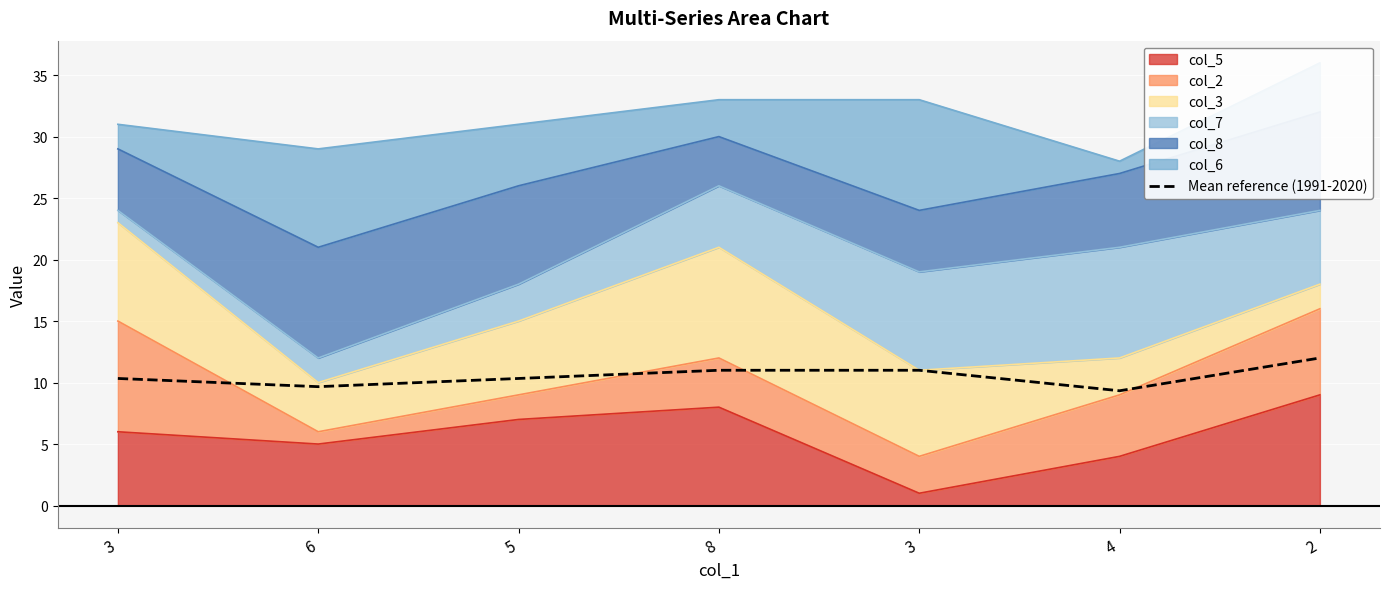

Approximately how many times larger is the value at 2 compared to 6?

1.2